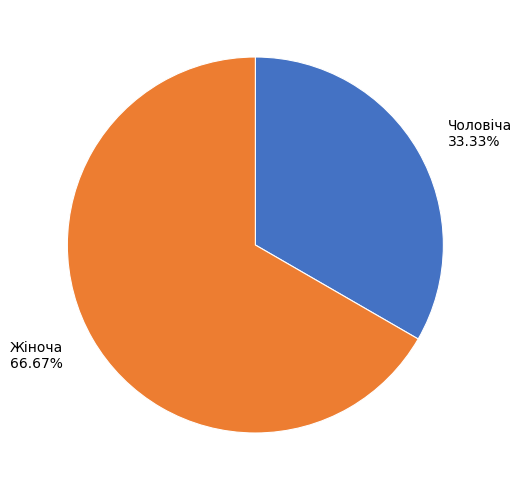

Is Жіноча the majority of the pie?

Yes